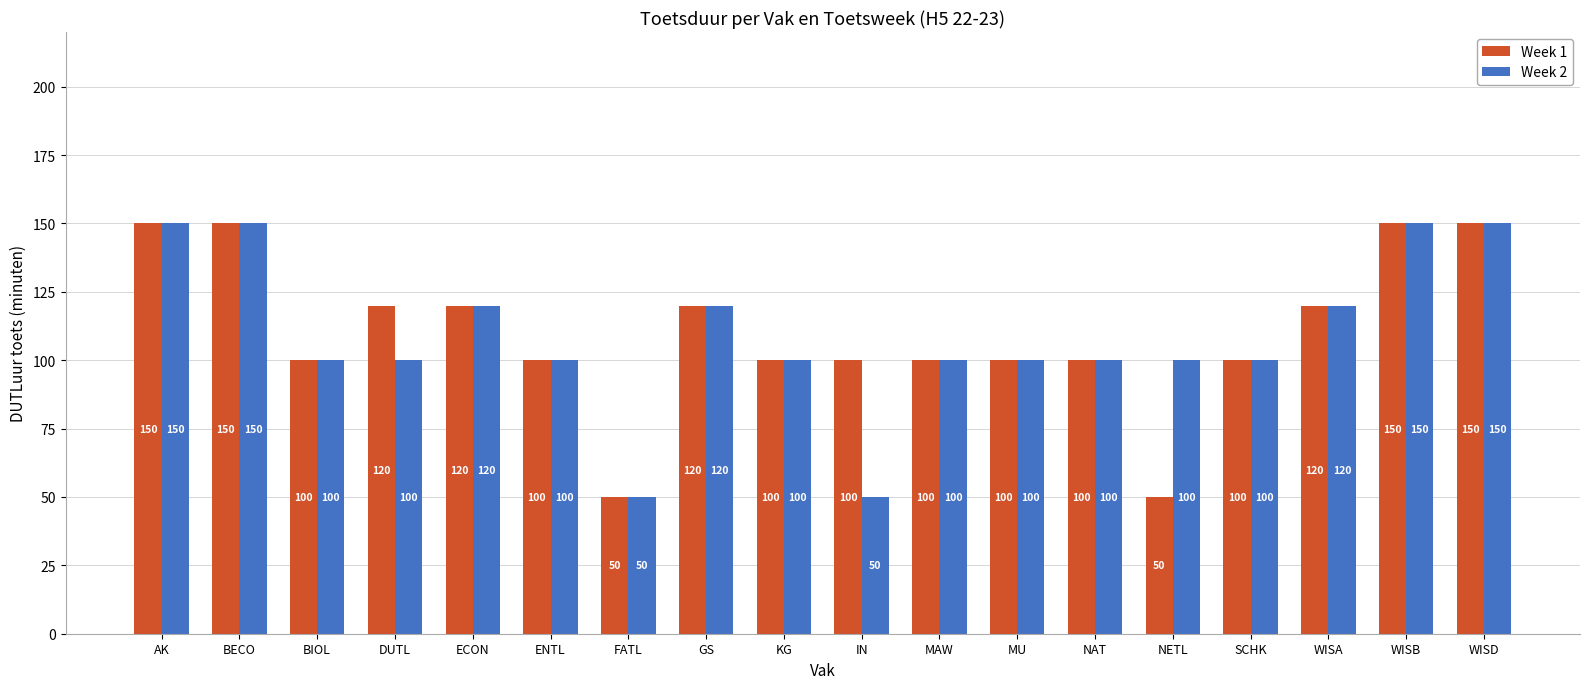

How many categories are shown in the chart?

18